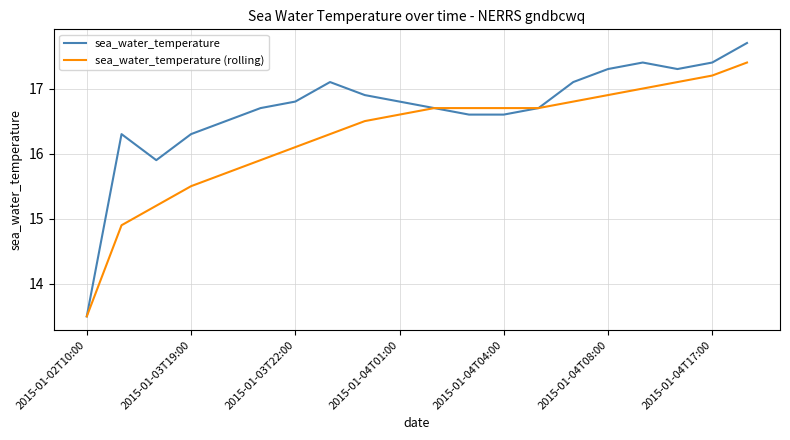

Which series has the largest range (max minus min)?

sea_water_temperature